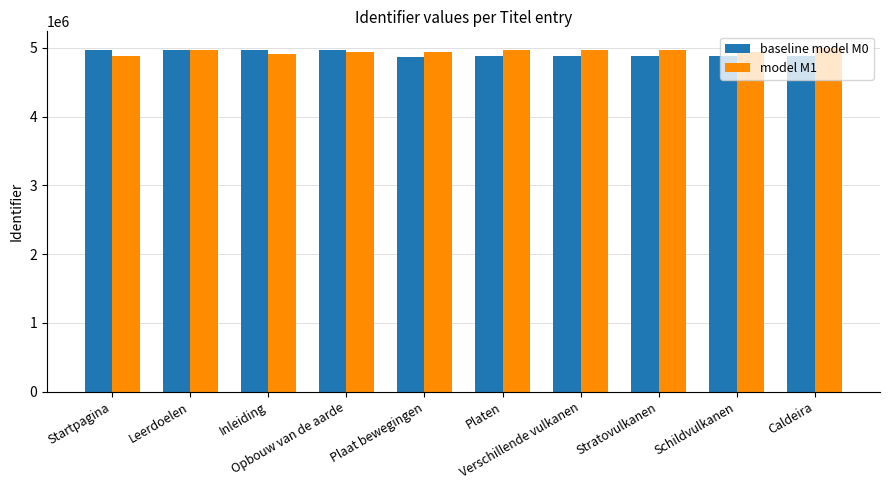

Is it true that baseline model M0 equals 6994712 at Verschillende vulkanen?

False